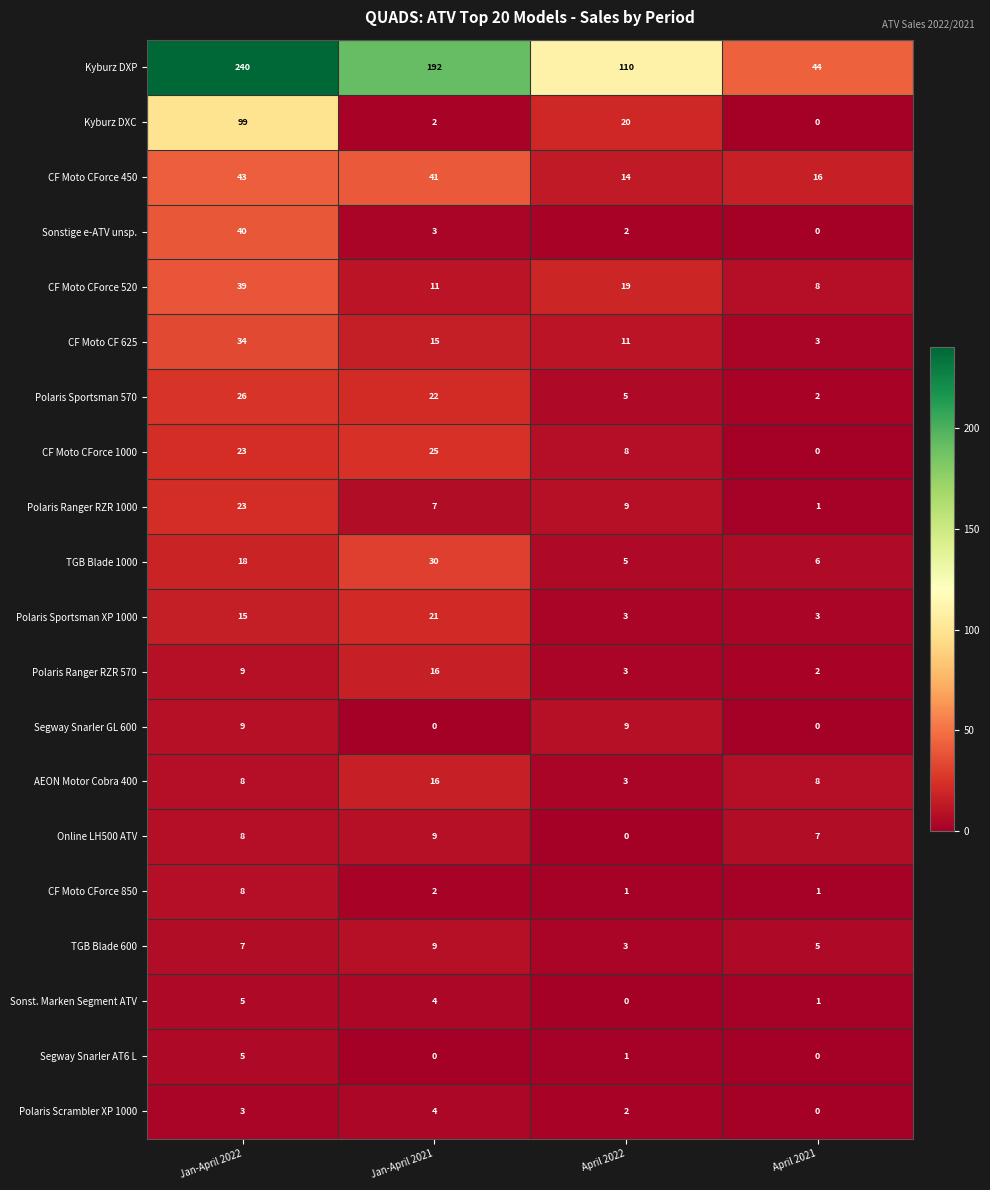

List the labels in order of Polaris Ranger RZR 1000 value, smallest first.

April 2021, Jan-April 2021, April 2022, Jan-April 2022